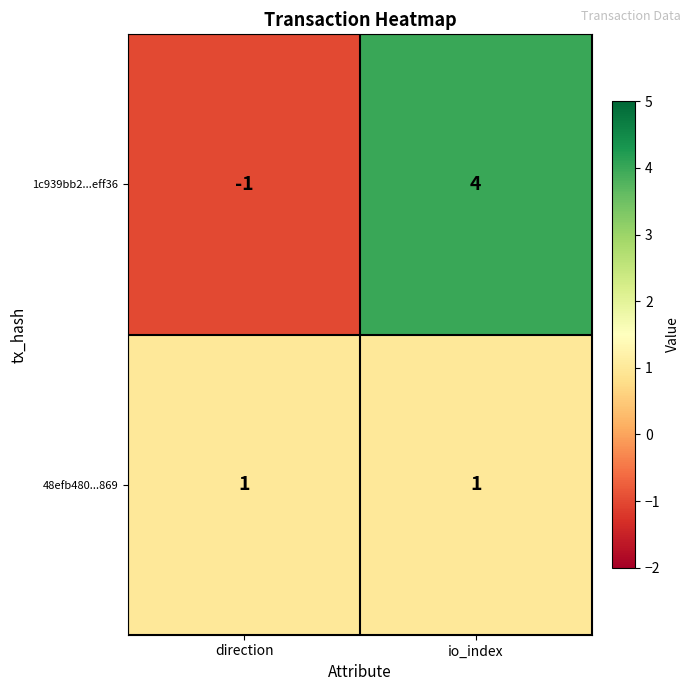

List the series in order of their peak value, lowest first.

48efb480...869, 1c939bb2...eff36